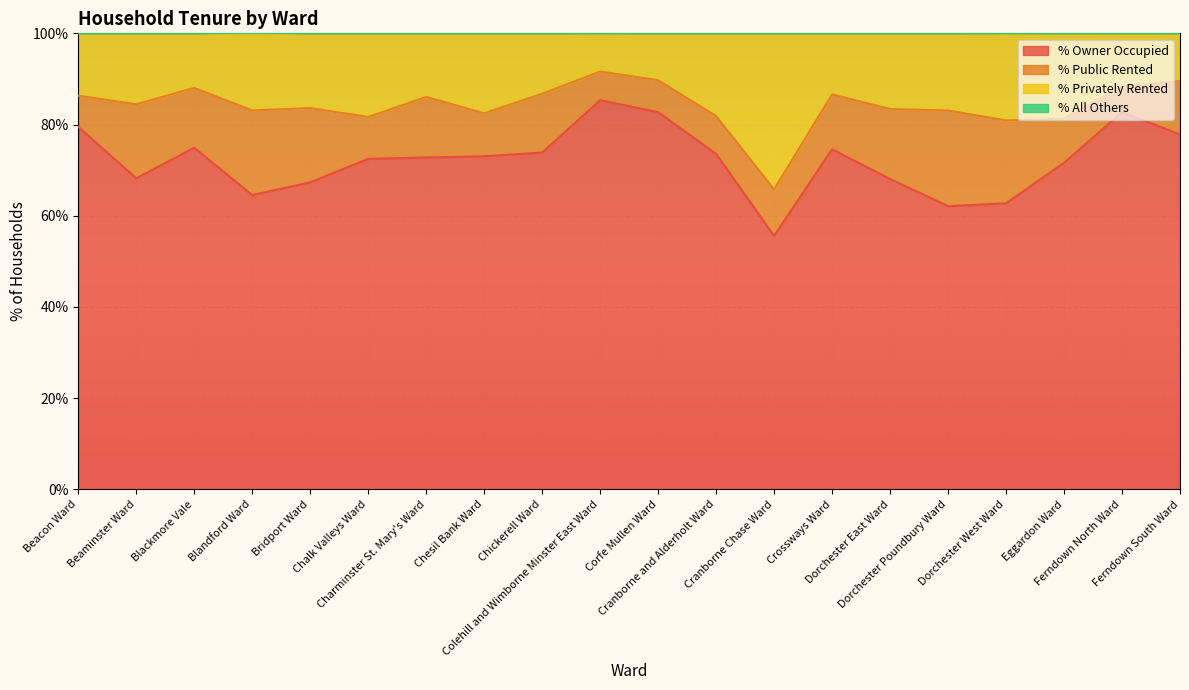

What is the minimum value for % Owner Occupied?

55.6